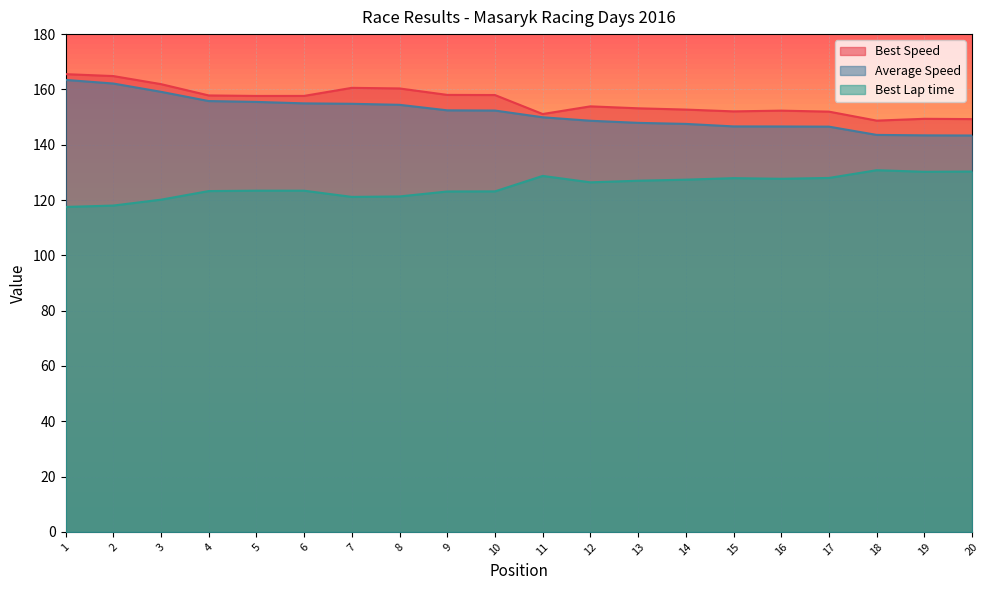

What are all the series names shown in the legend?

Best Speed, Average Speed, Best Lap time